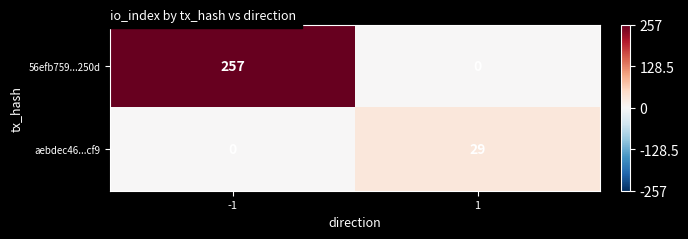

At how many categories does at least one series exceed 171?

1